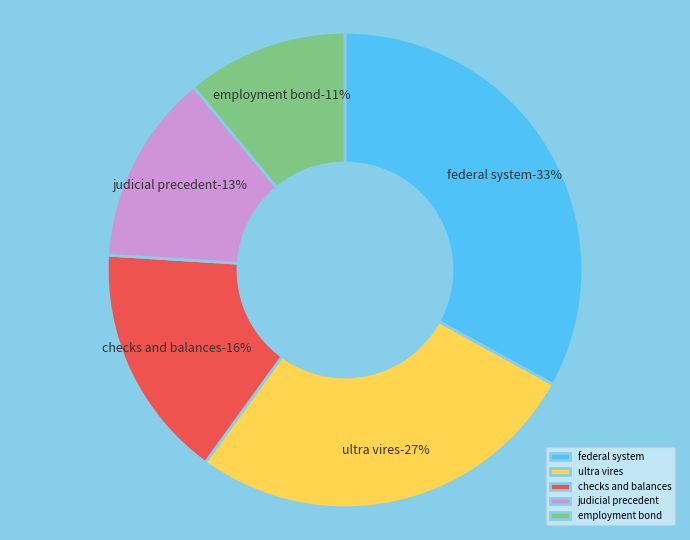

Does 28 account for over 50% of the chart?

No